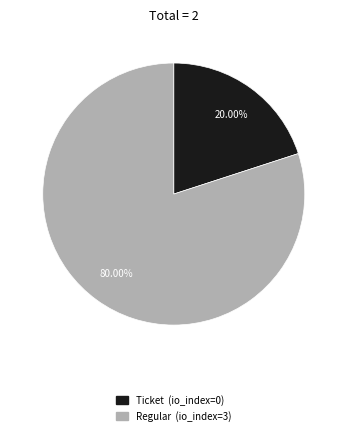

Approximately how many times larger is the value at Regular compared to Ticket?

4.0